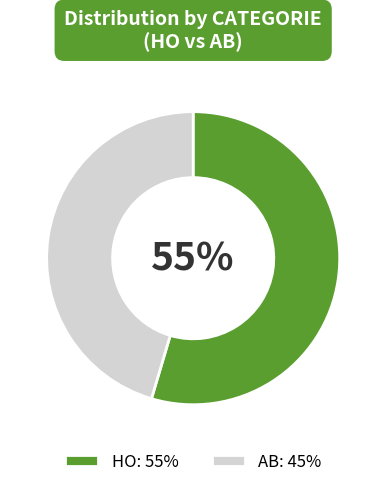

Which slice represents more than half of the pie?

HO